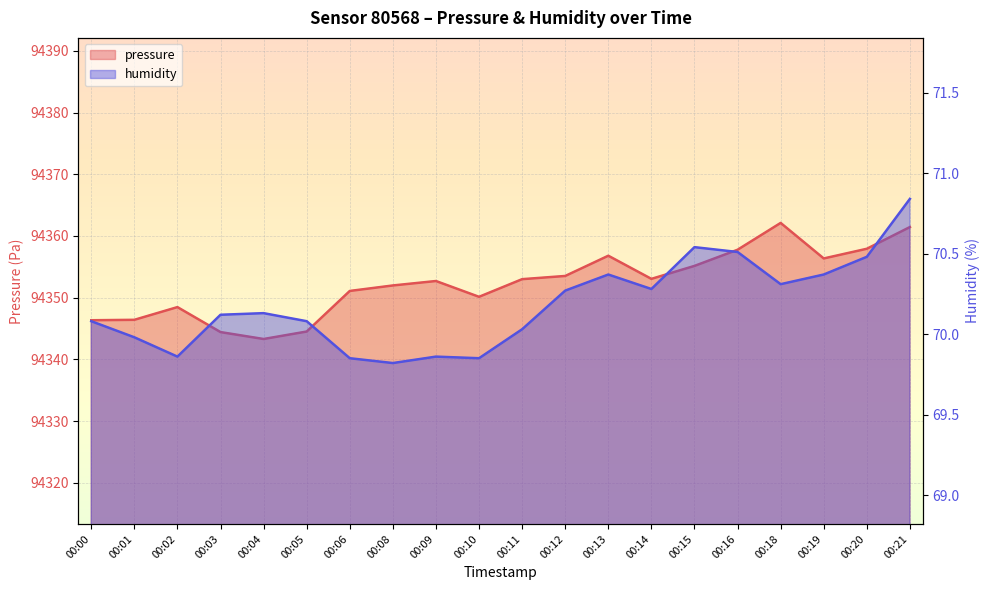

What are all the series names shown in the legend?

pressure, humidity